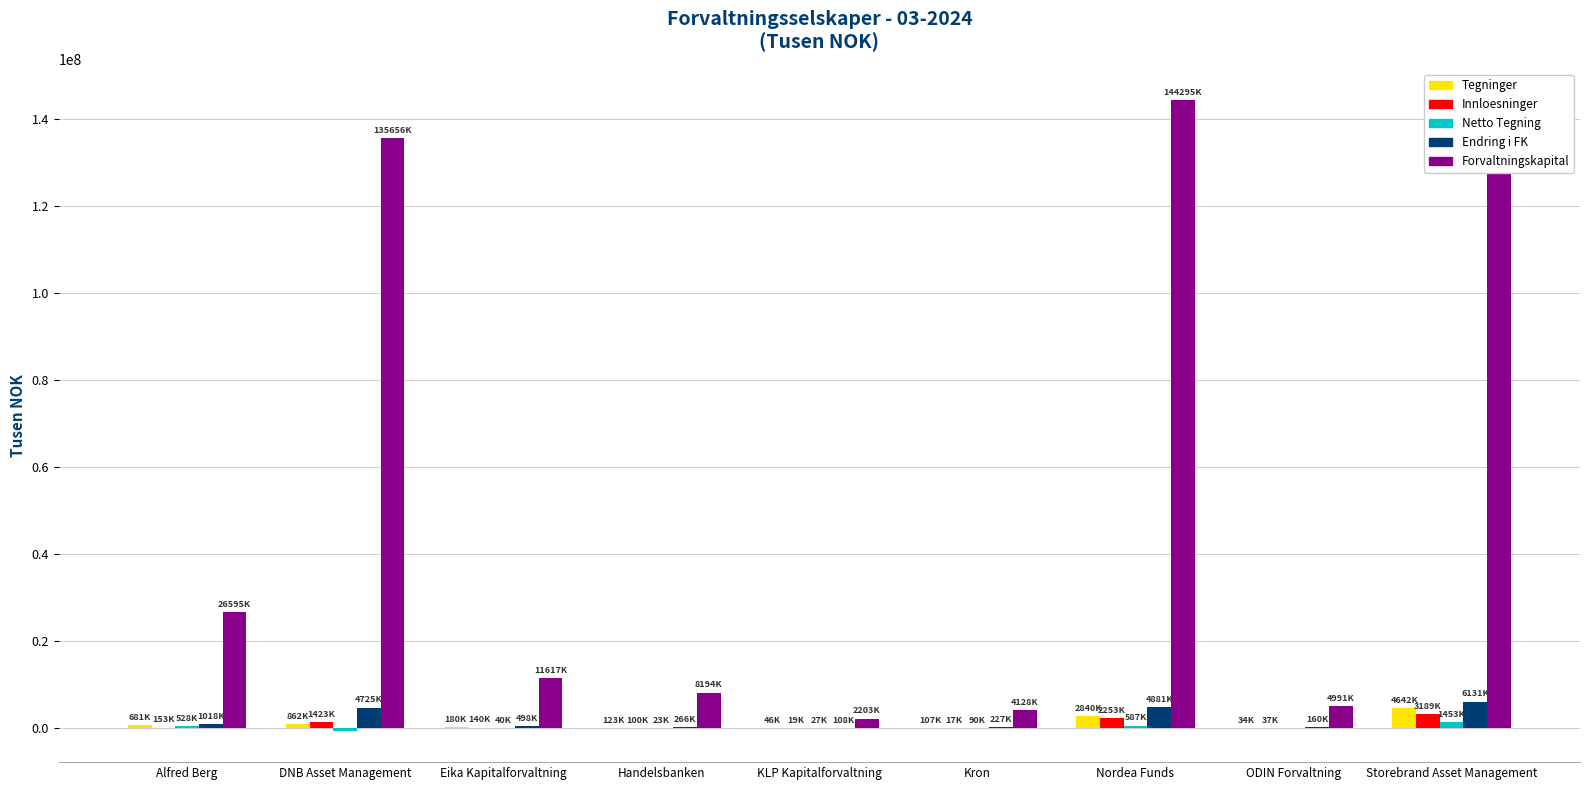

Which series has the largest total across all categories?

Forvaltningskapital